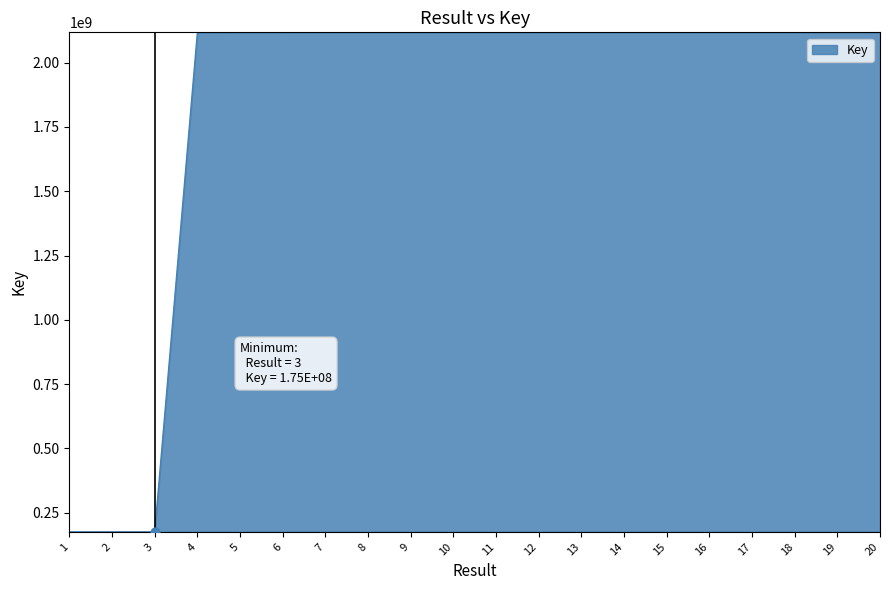

What is the change in value from 11 to 16?

-11583